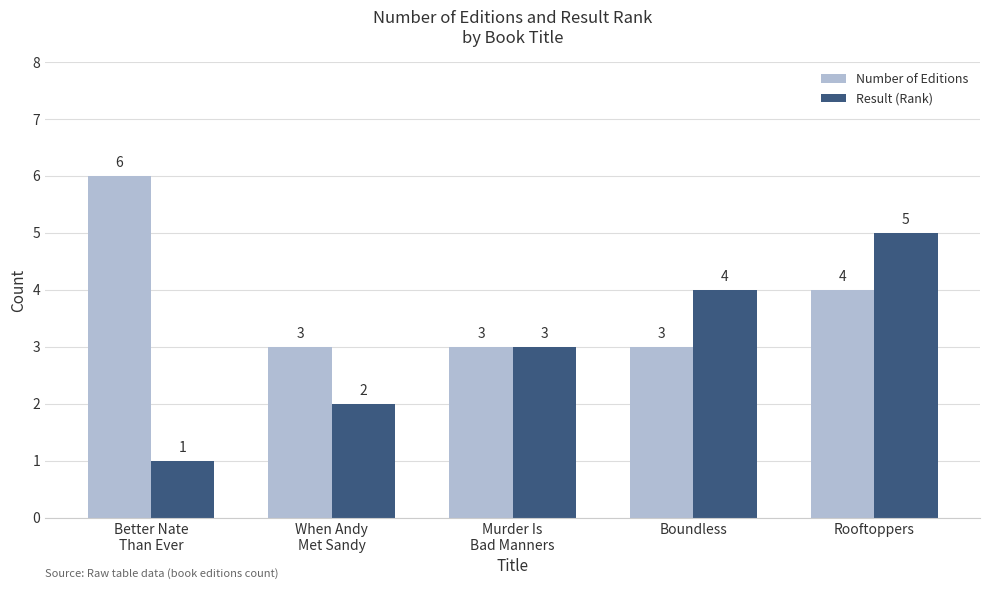

Reading left to right, what are all the values shown in this chart?

Number of Editions: 6	3	3	3	4
Result (Rank): 1	2	3	4	5